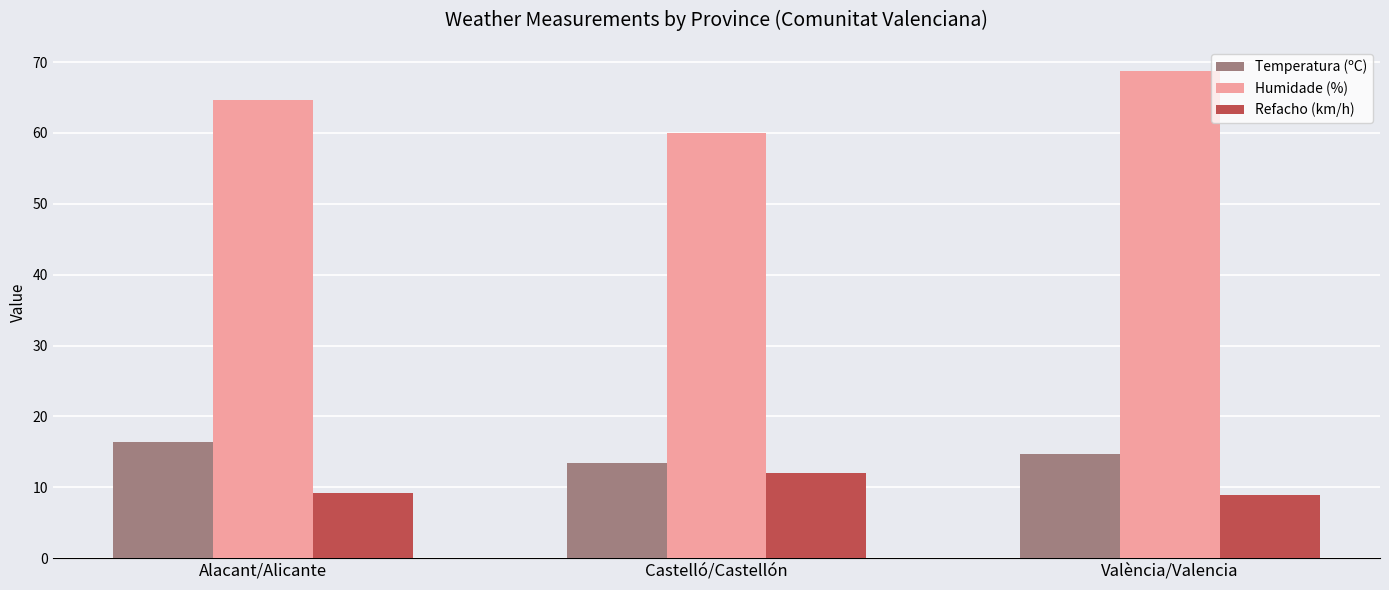

Which series changed the most between Castelló/Castellón and València/Valencia?

Humidade (%)